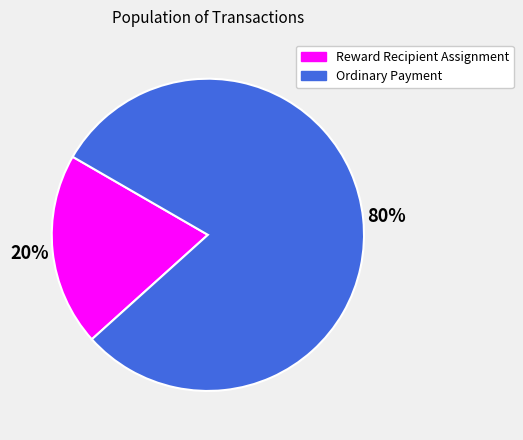

Is it true that Reward Recipient Assignment is 7% of the pie?

False